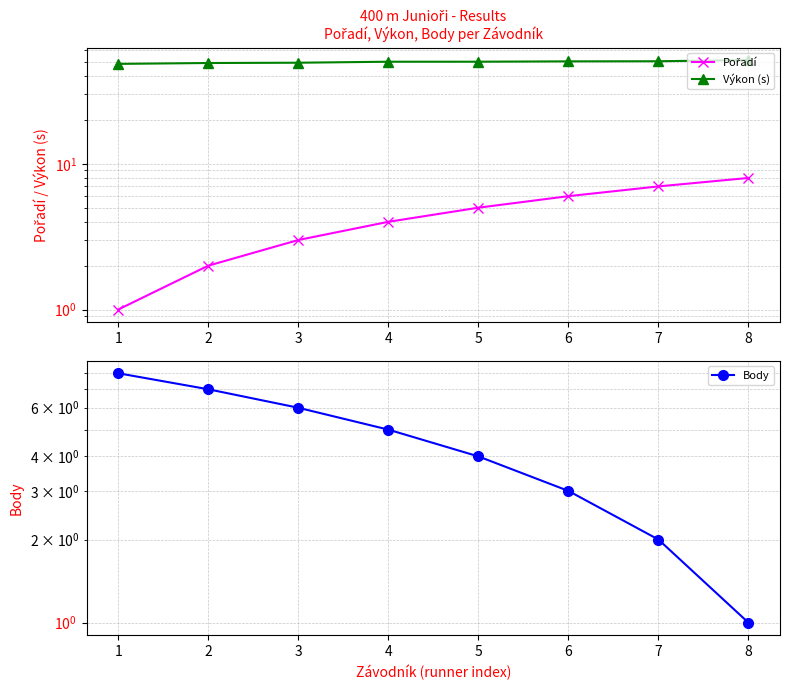

At how many categories does at least one series exceed 28?

8